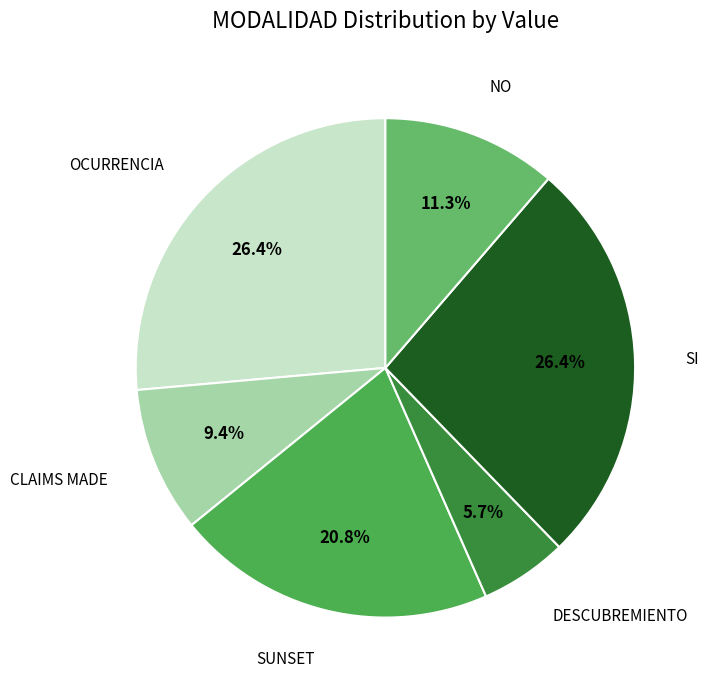

How many segments does this pie chart have?

6